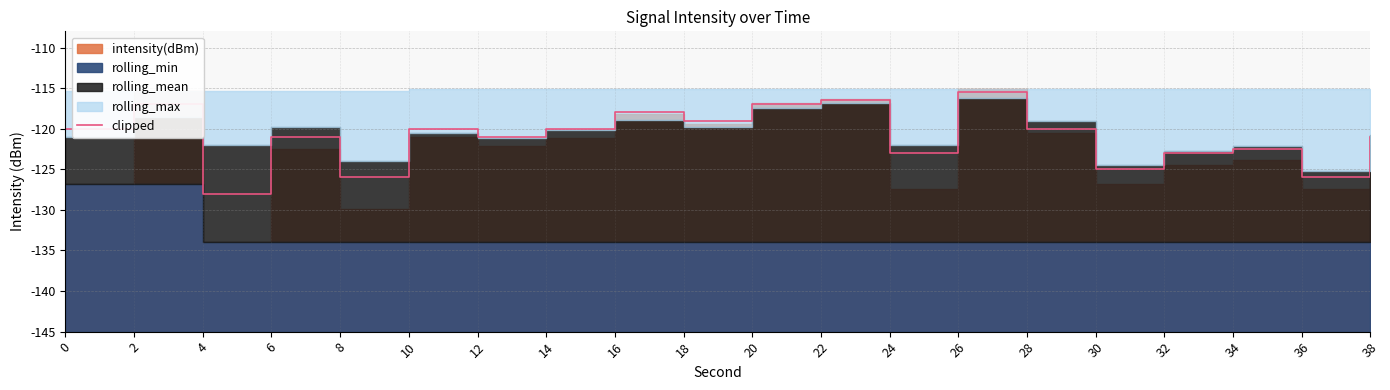

List the labels in order of value, smallest first.

4, 8, 36, 30, 24, 32, 34, 6, 12, 38, 0, 10, 14, 28, 18, 16, 2, 20, 22, 26